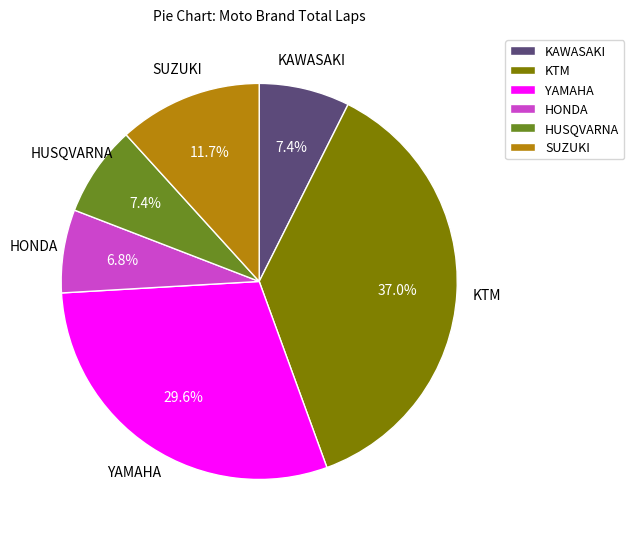

Which category has the smallest portion of the pie?

HONDA